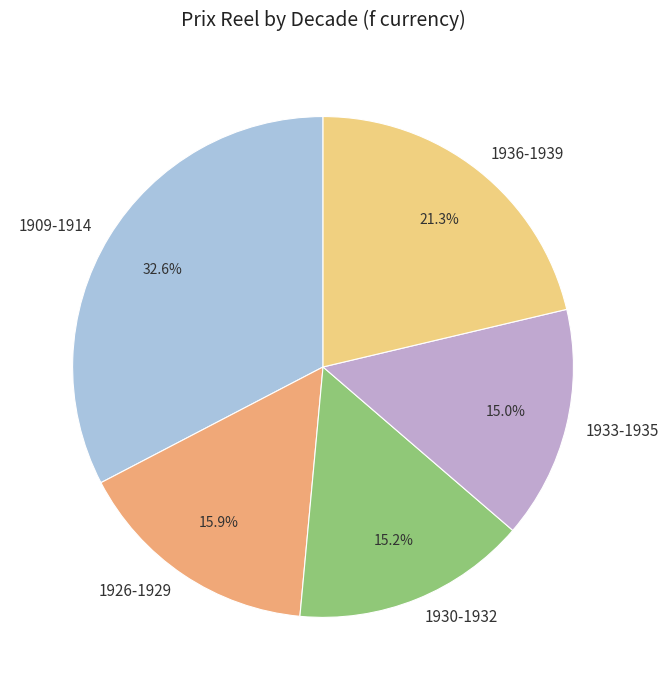

What percentage is NOT represented by 1933-1935?

85.0%